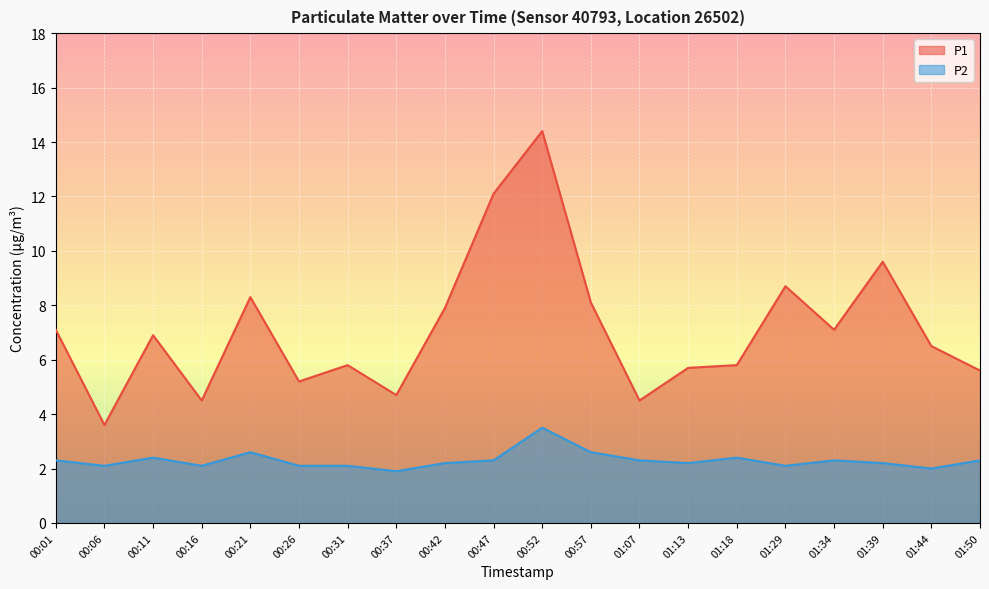

At which category is the sum across all series the highest?

00:52